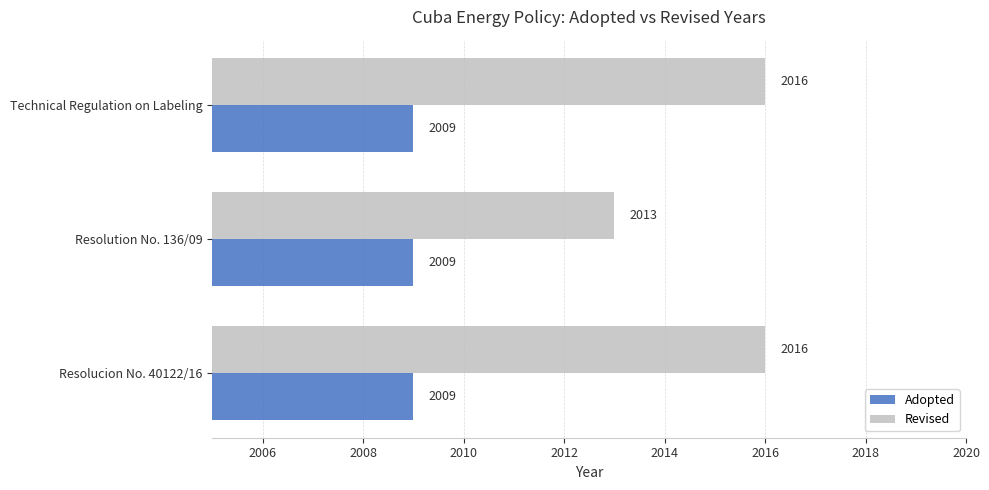

At how many categories does at least one series exceed 2012?

3